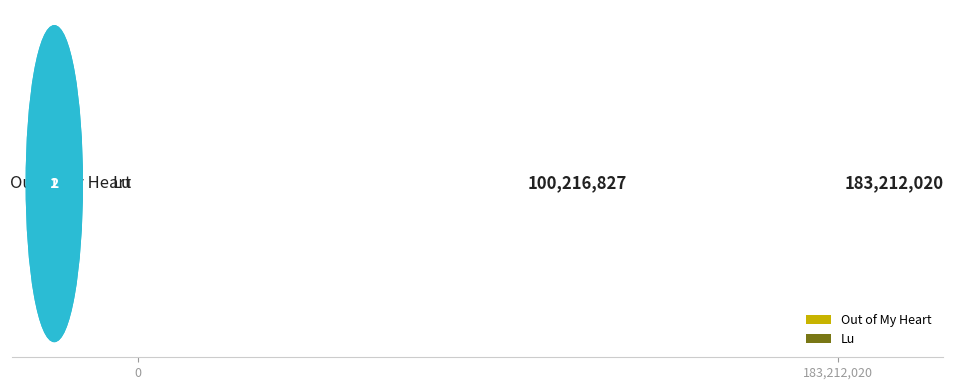

What is the change in value from Out of My Heart to Lu?

-82995193